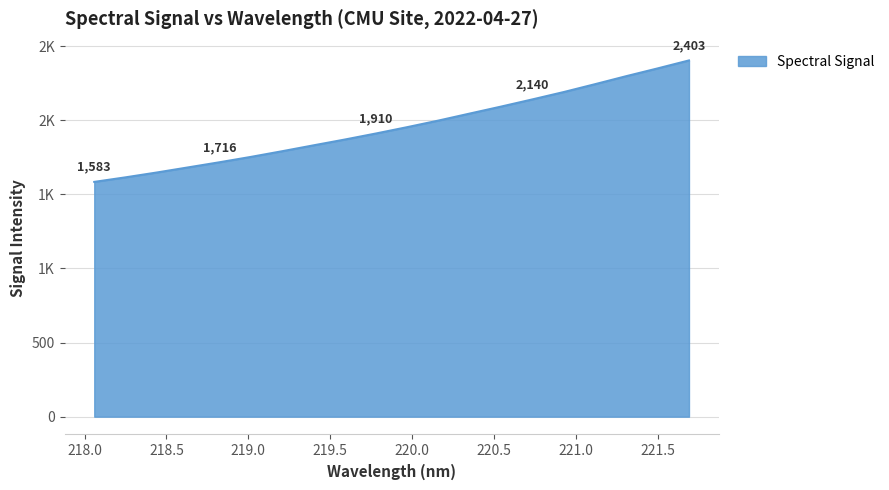

Is this an area chart (filled region under the line)?

Yes